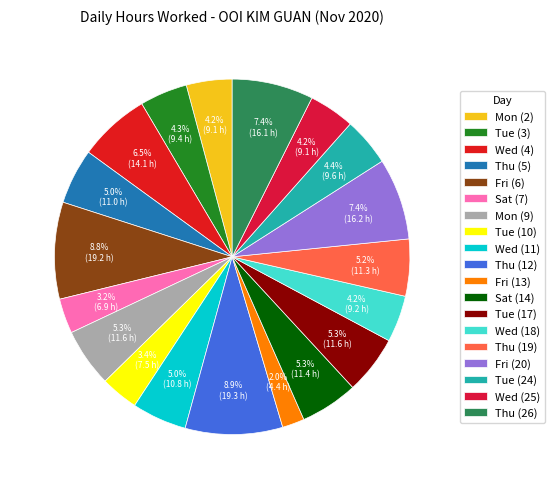

What percentage do Thu (19) and Tue (24) together represent?

9.6%